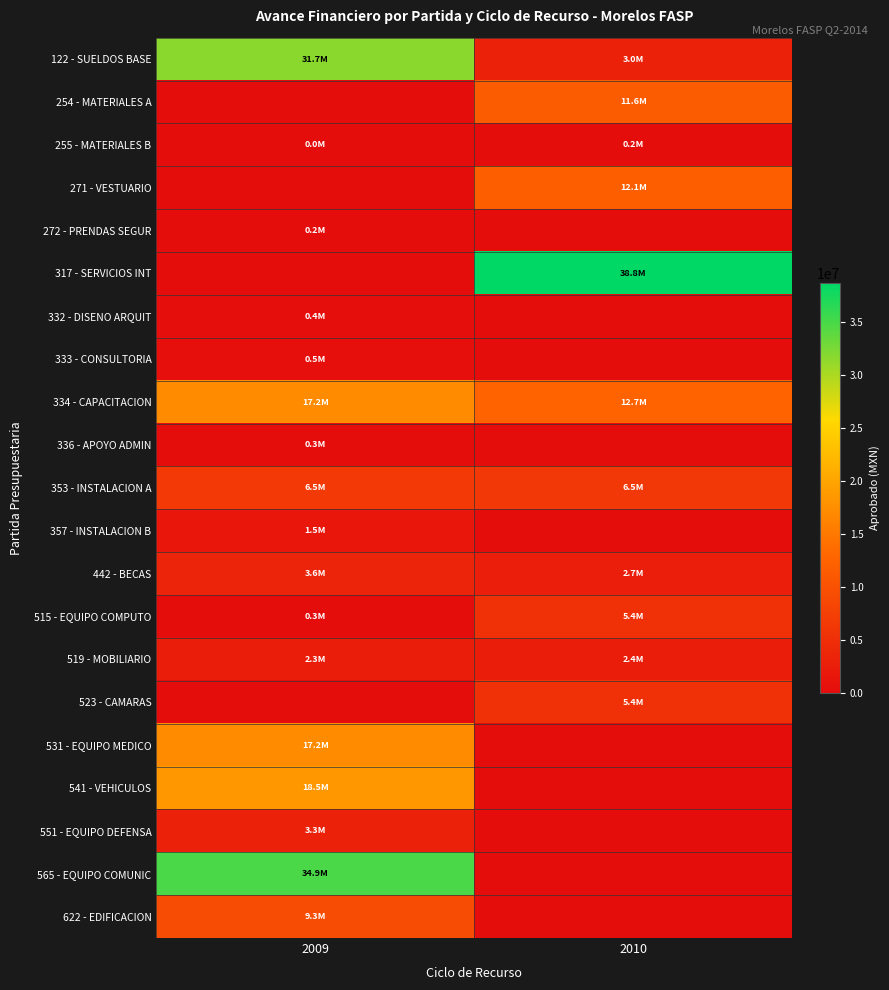

Reading right to left, what are all the values shown in this chart?

122 - SUELDOS BASE: 2010=3028165.9	2009=31704507.0
254 - MATERIALES A: 2010=11642108.0	2009=0.0
255 - MATERIALES B: 2010=180000.0	2009=17612.0
271 - VESTUARIO: 2010=12076711.0	2009=0.0
272 - PRENDAS SEGUR: 2010=0.0	2009=190000.0
317 - SERVICIOS INT: 2010=38754036.0	2009=0.0
332 - DISENO ARQUIT: 2010=0.0	2009=400000.0
333 - CONSULTORIA: 2010=0.0	2009=516000.0
334 - CAPACITACION: 2010=12692886.0	2009=17220519.0
336 - APOYO ADMIN: 2010=0.0	2009=300000.0
353 - INSTALACION A: 2010=6481250.0	2009=6533424.0
357 - INSTALACION B: 2010=0.0	2009=1486364.0
442 - BECAS: 2010=2700000.0	2009=3600000.0
515 - EQUIPO COMPUTO: 2010=5440859.0	2009=272022.0
519 - MOBILIARIO: 2010=2399995.0	2009=2313000.0
523 - CAMARAS: 2010=5402161.1	2009=0.0
531 - EQUIPO MEDICO: 2010=0.0	2009=17187244.0
541 - VEHICULOS: 2010=0.0	2009=18533157.0
551 - EQUIPO DEFENSA: 2010=0.0	2009=3266576.0
565 - EQUIPO COMUNIC: 2010=0.0	2009=34914879.0
622 - EDIFICACION: 2010=0.0	2009=9258455.0